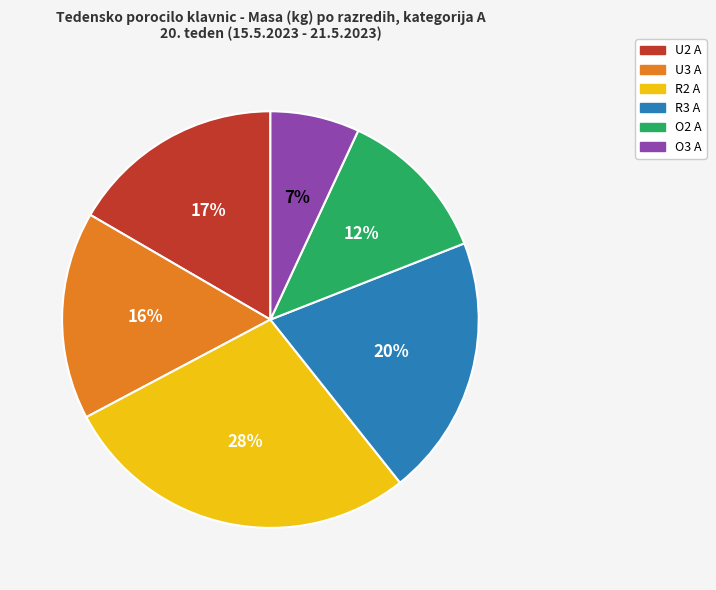

How many slices are in this pie chart?

6